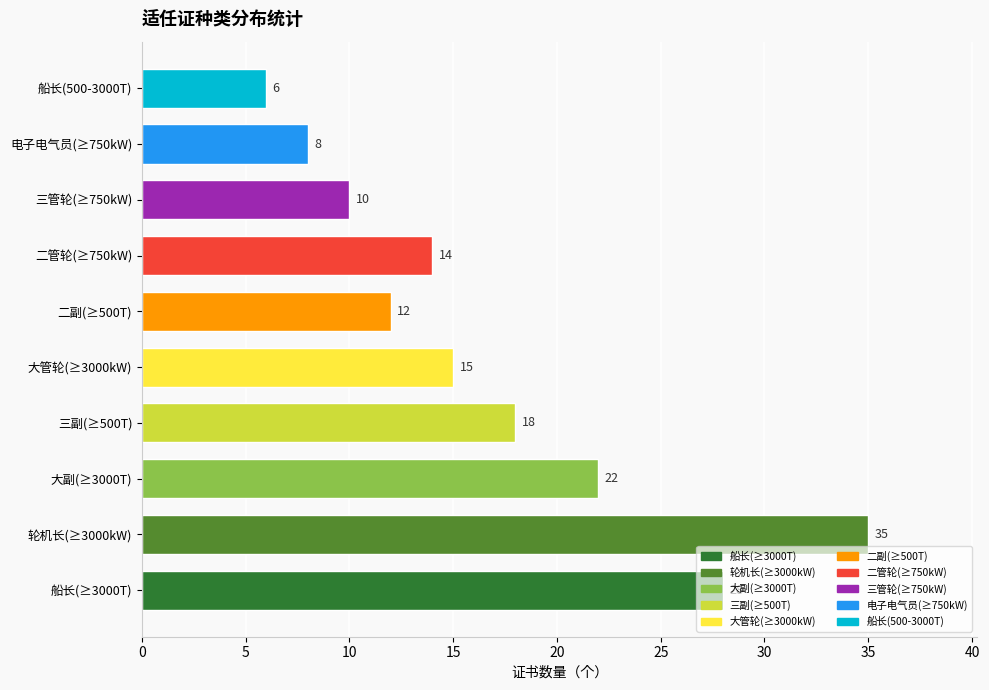

True or false: the data shows 4 at 三管轮(≥750kW).

False